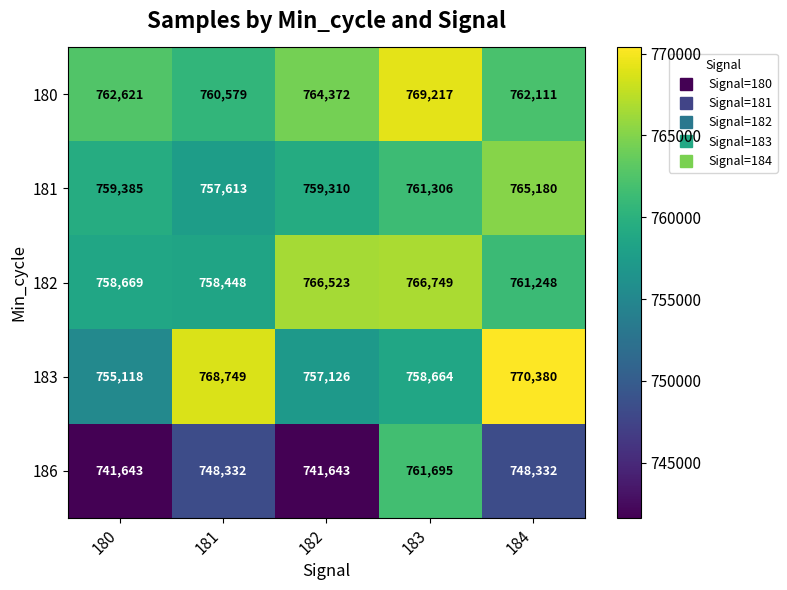

What is the smallest value displayed?

741643